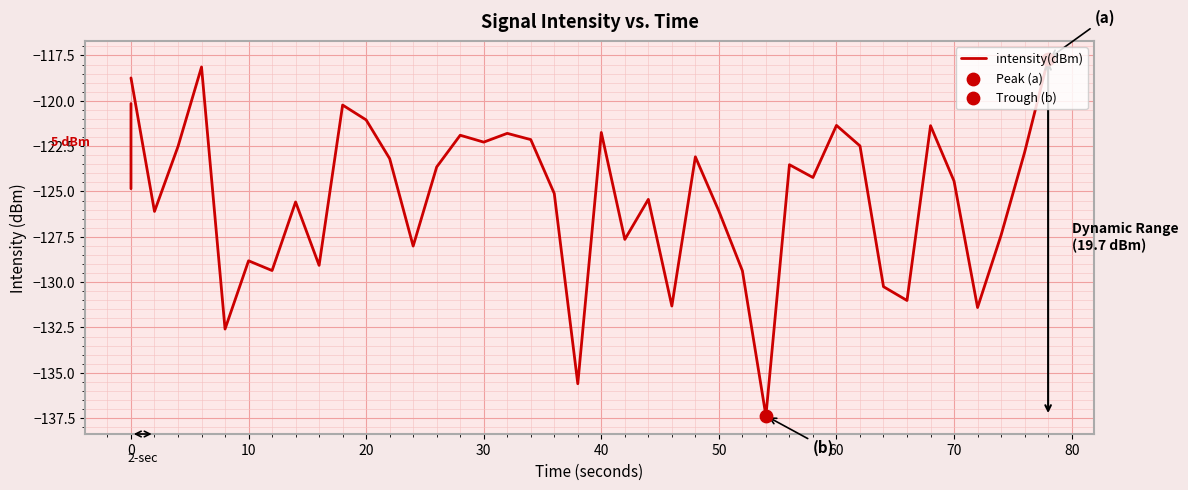

What is the difference between the maximum and minimum values?

19.7